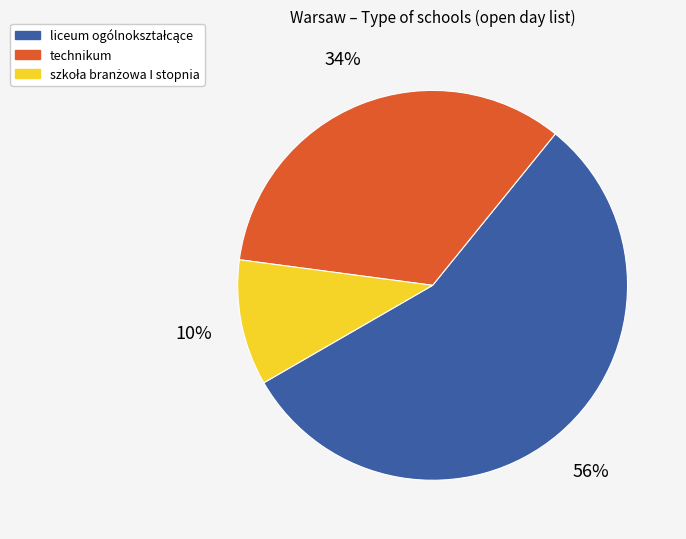

To the nearest percent, what percentage of the pie is technikum?

34%